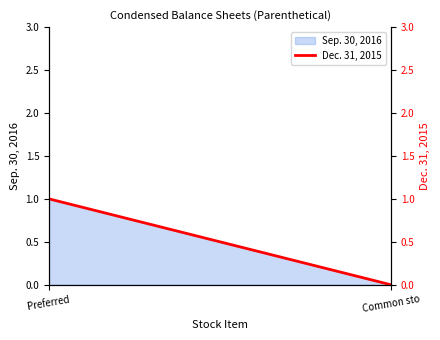

Is it true that the value at Preferred  is 1?

True